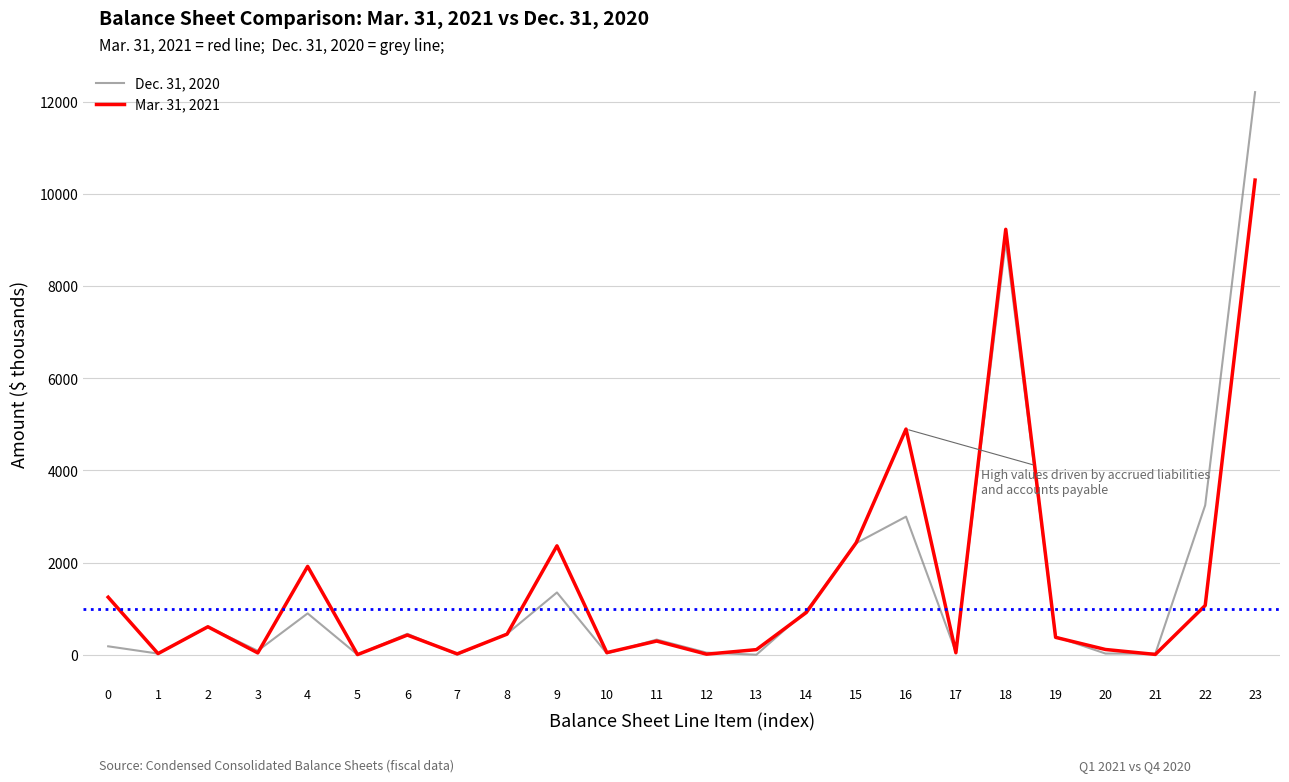

In Dec. 31, 2020, how many points are lower than both neighbors (excluding endpoints)?

8